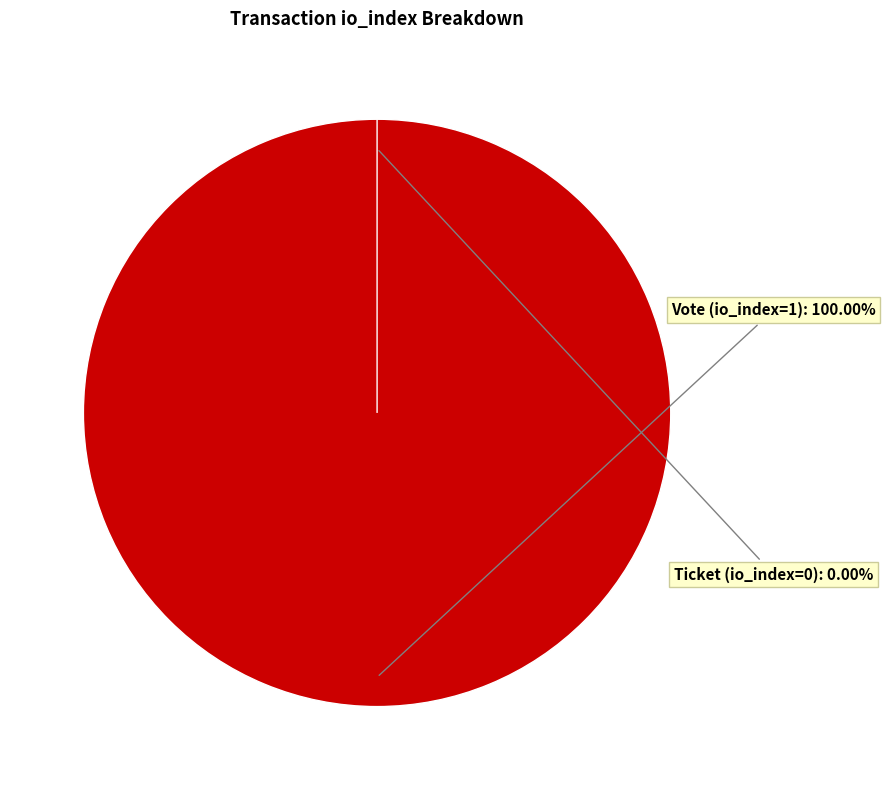

Rank the categories by value from highest to lowest.

Vote (io_index=1), Ticket (io_index=0)